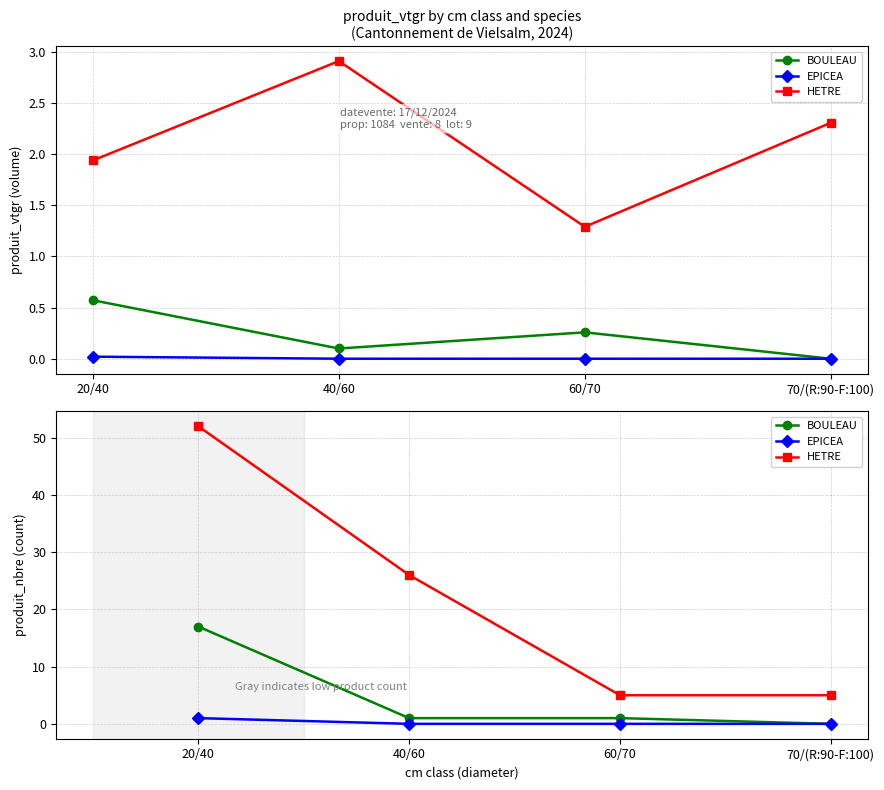

Rank the series by their average value, from lowest to highest.

EPICEA, BOULEAU, HETRE